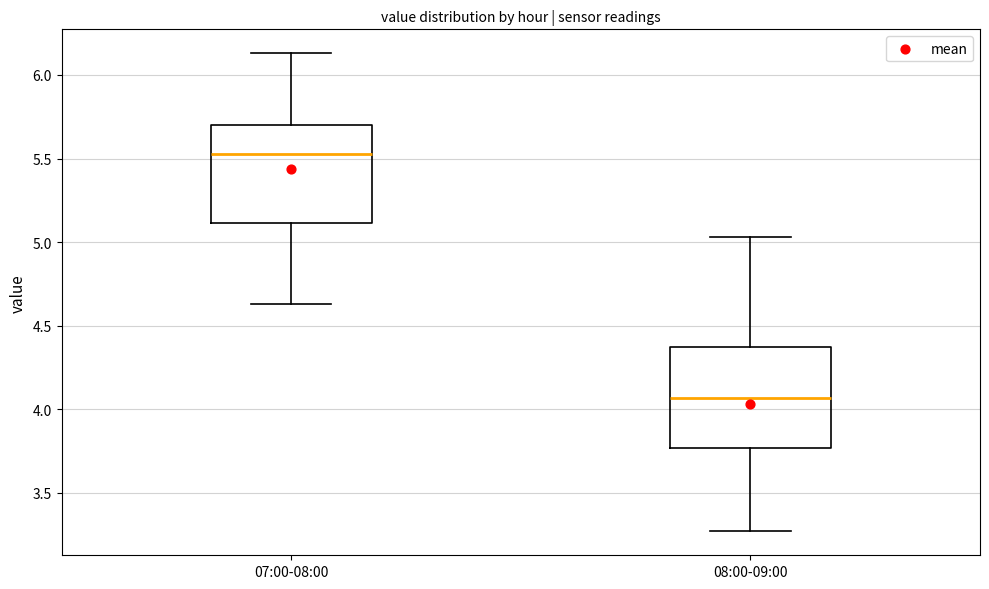

Reading left to right, transcribe this box plot: for each box, give where its median line is, the range the box spans, and where its two whiskers end, as read against the y-axis. The values are not printed on the chart, so give them approximately, as read against the axis.

07:00-08:00: median 5.55, box 5.10 to 5.70, whiskers 4.65 to 6.15
08:00-09:00: median 4.05, box 3.75 to 4.35, whiskers 3.25 to 5.05